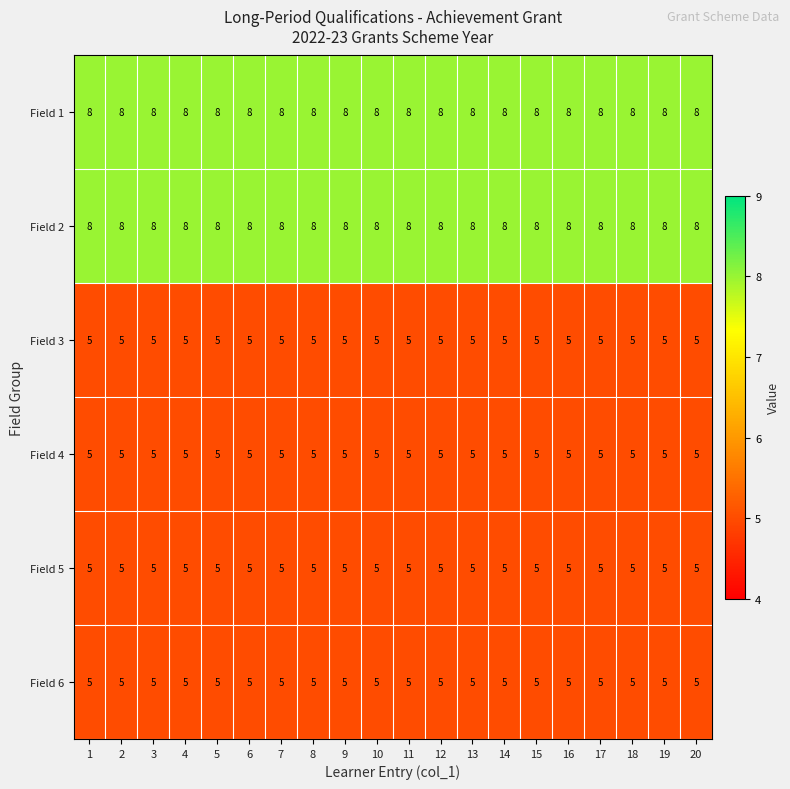

Is the value of Field 5 at 17 greater than the value of Field 1 at 18?

No